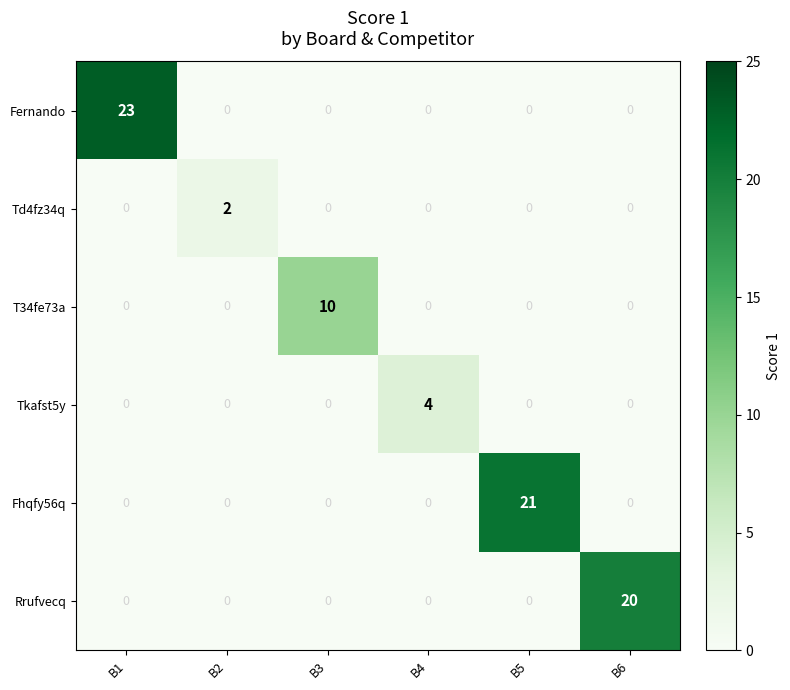

How many Td4fz34q values are between 0 and 1?

5